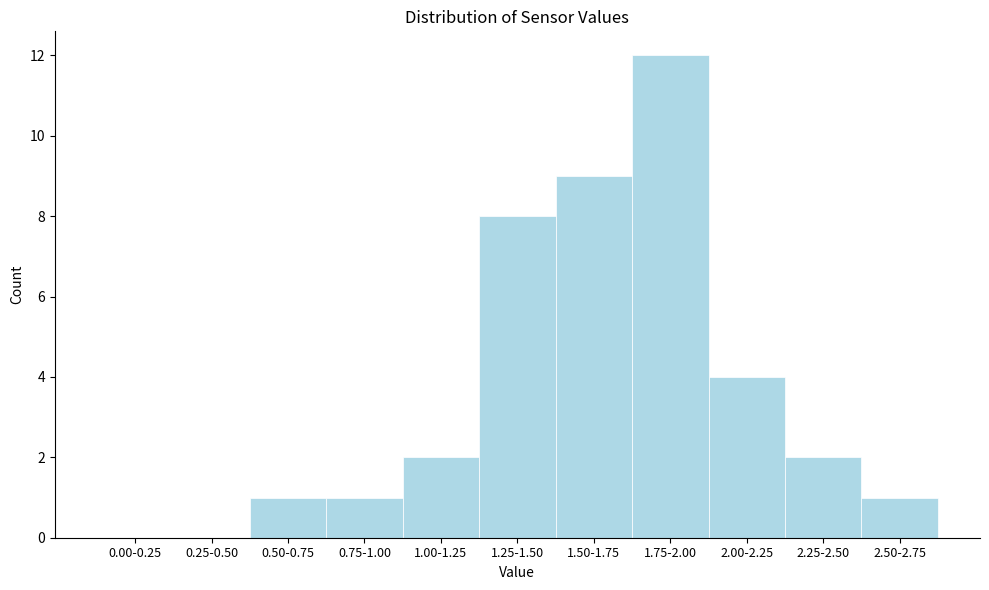

Reading left to right, list all the values displayed in this chart.

0.00-0.25=0	0.25-0.50=0	0.50-0.75=1	0.75-1.00=1	1.00-1.25=2	1.25-1.50=8	1.50-1.75=9	1.75-2.00=12	2.00-2.25=4	2.25-2.50=2	2.50-2.75=1